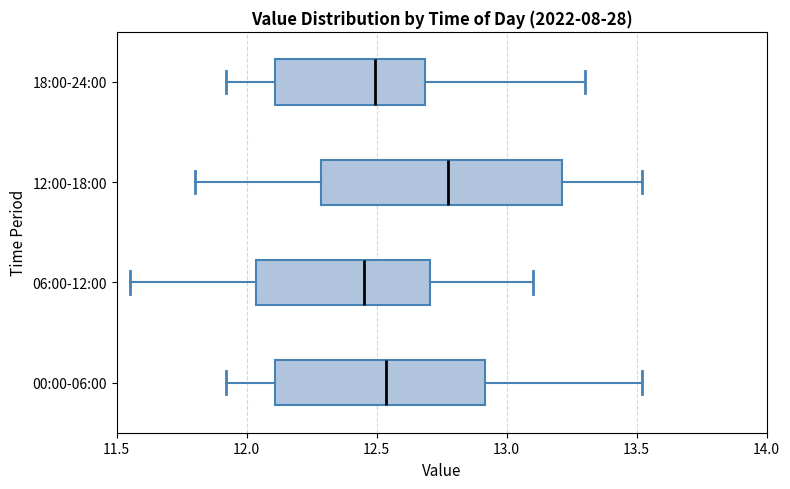

Where is the left edge of the box for 06:00-12:00 on the x-axis? The values are not printed on the chart, so give them approximately, as read against the axis.

12.05